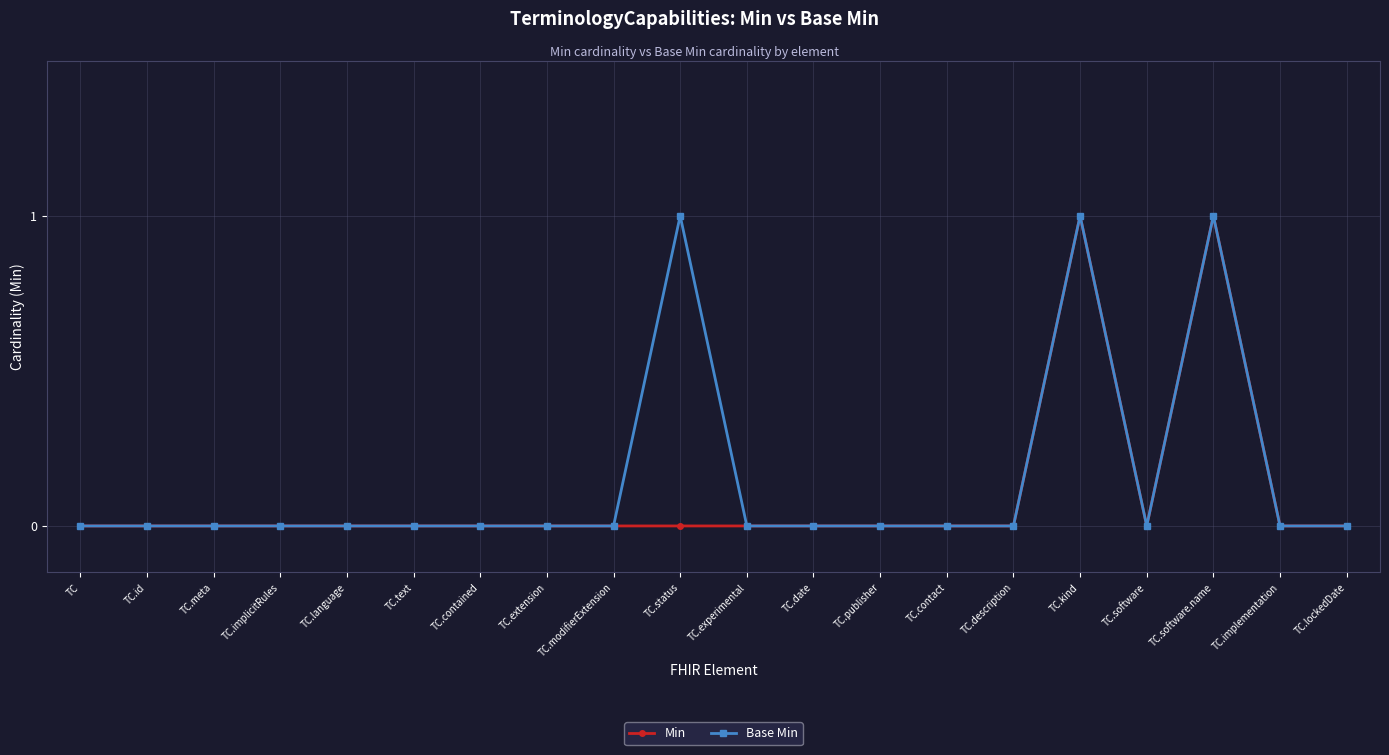

What position from the right is TC.contained?

14